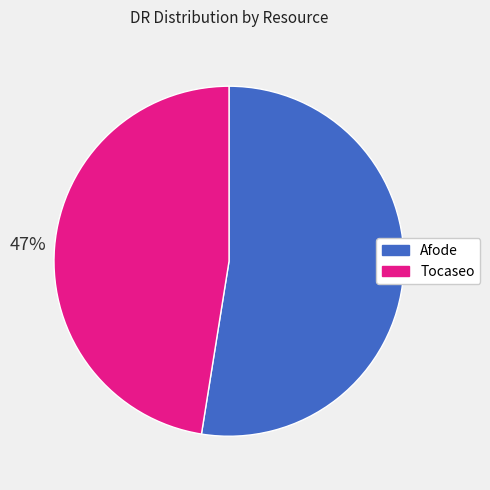

The Afode slice represents 66% of the pie. True or false?

False